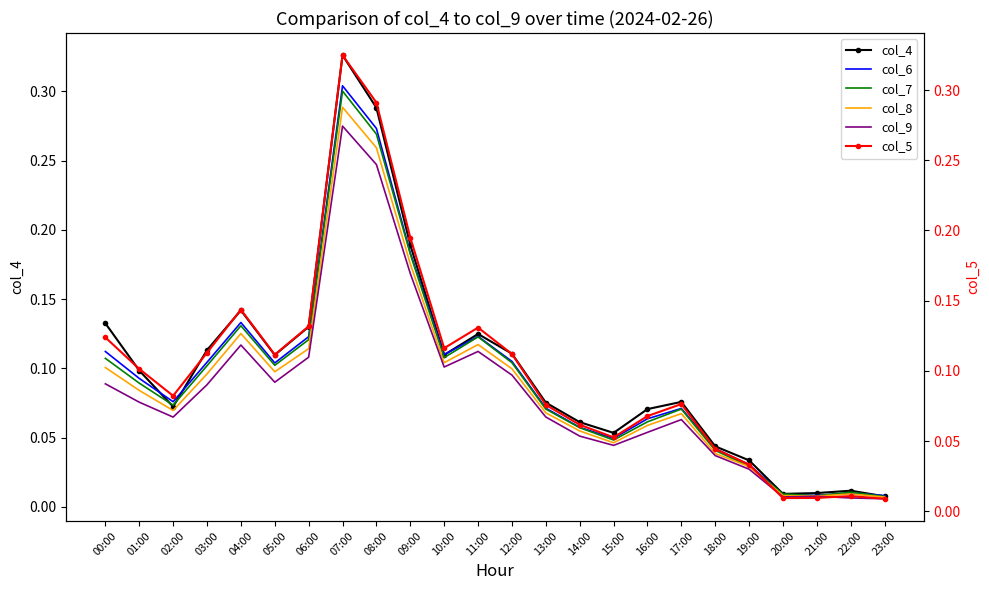

Is this an area chart (filled region under the line)?

No